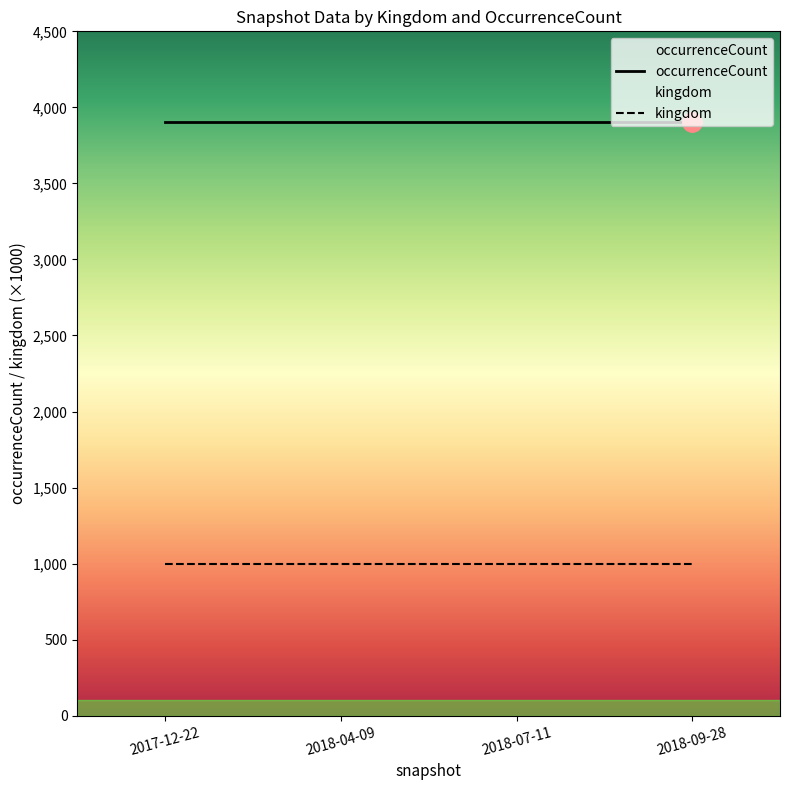

Which series has the widest spread of values?

occurrenceCount